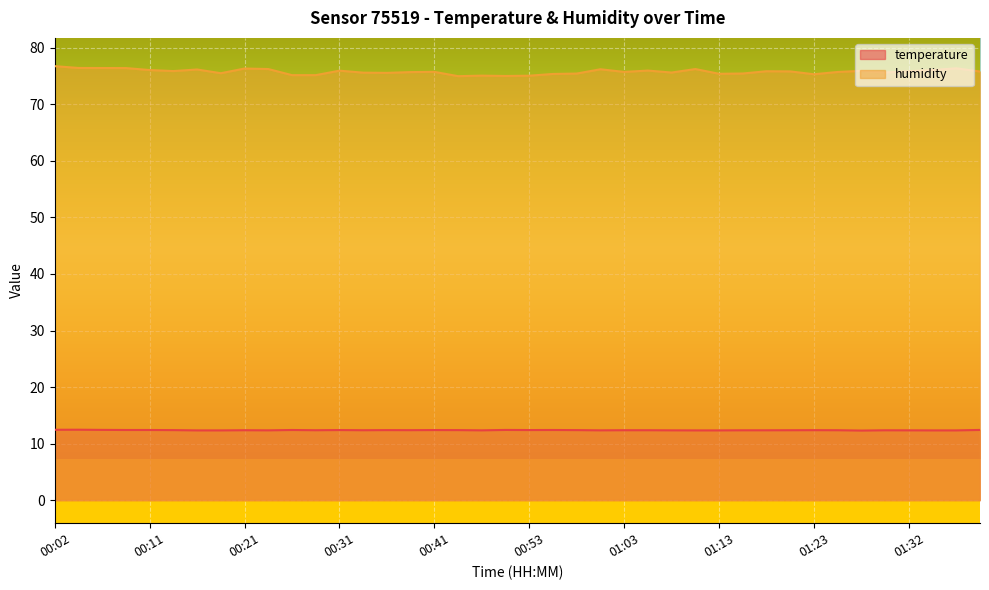

What is the value of the temperature point at the 37th from the left?

12.3